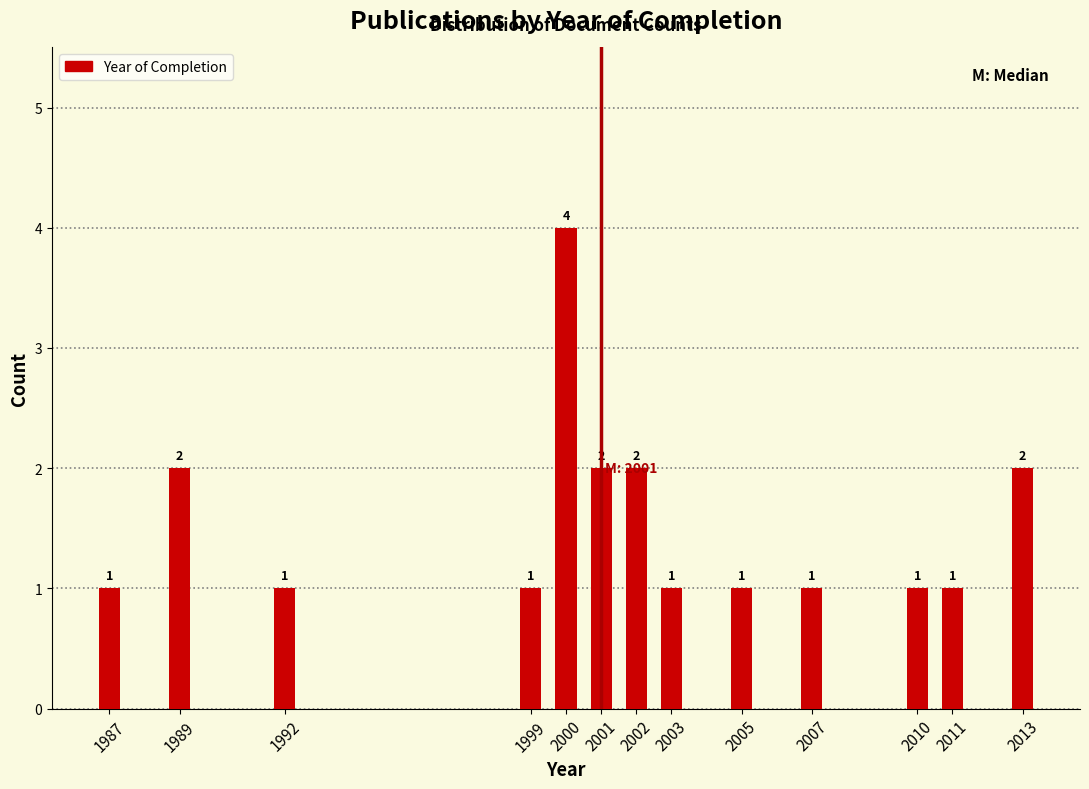

Reading right to left, extract all data points from this chart.

2	1	1	1	1	1	2	2	4	1	1	2	1